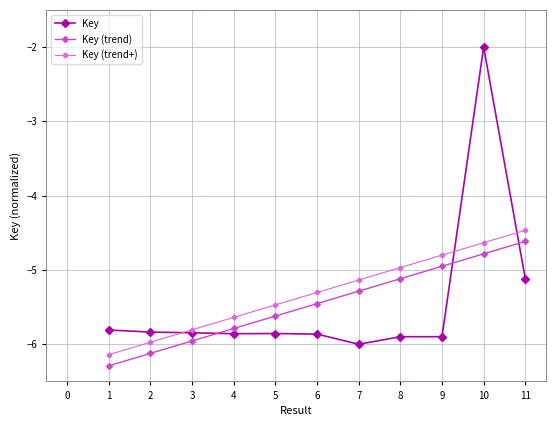

After their last crossing, which series has the higher values: Key (trend) or Key?

Key (trend)